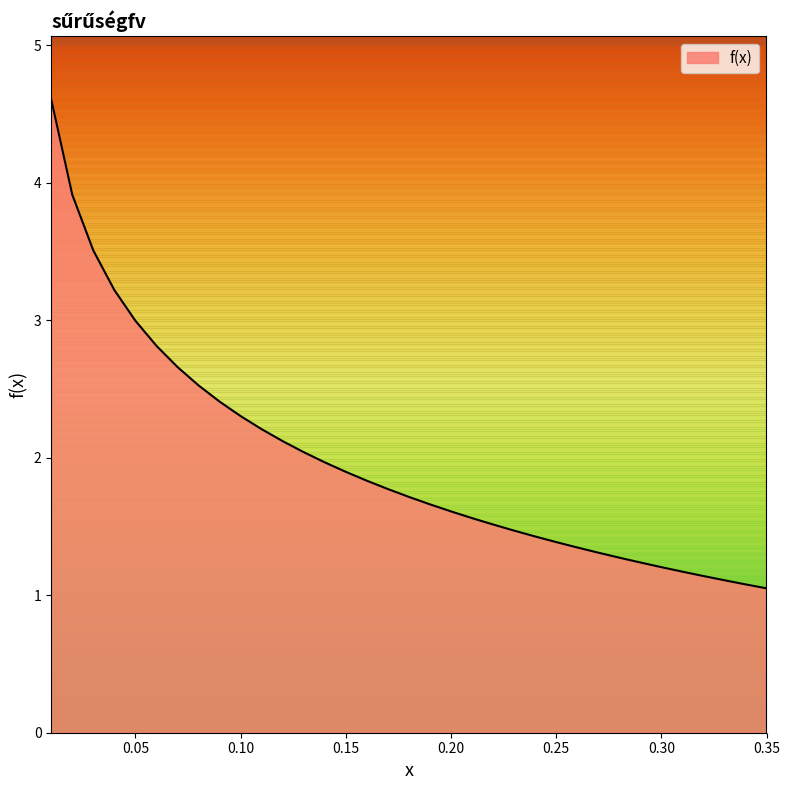

What is the smallest value displayed?

1.0